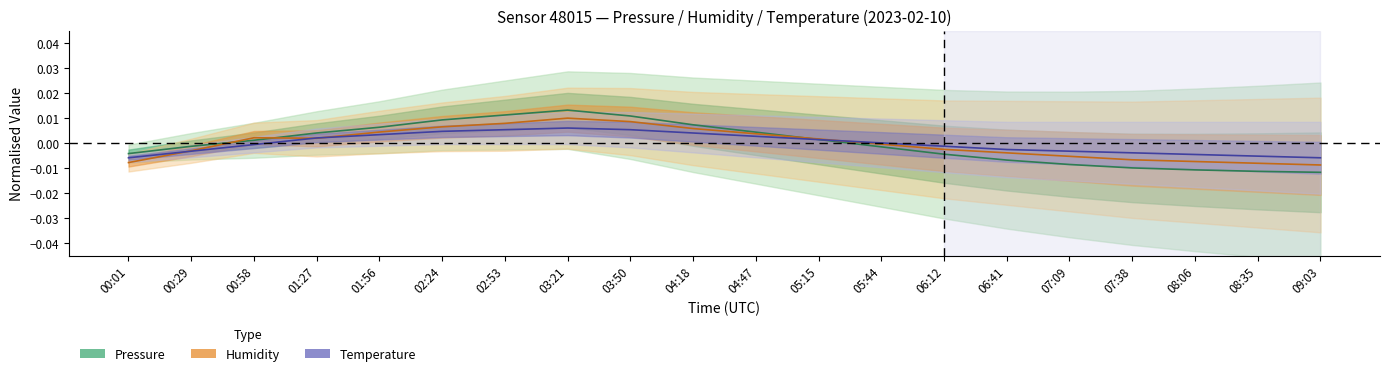

Is the value of pressure at 01:56 greater than the value of temperature at 04:18?

Yes